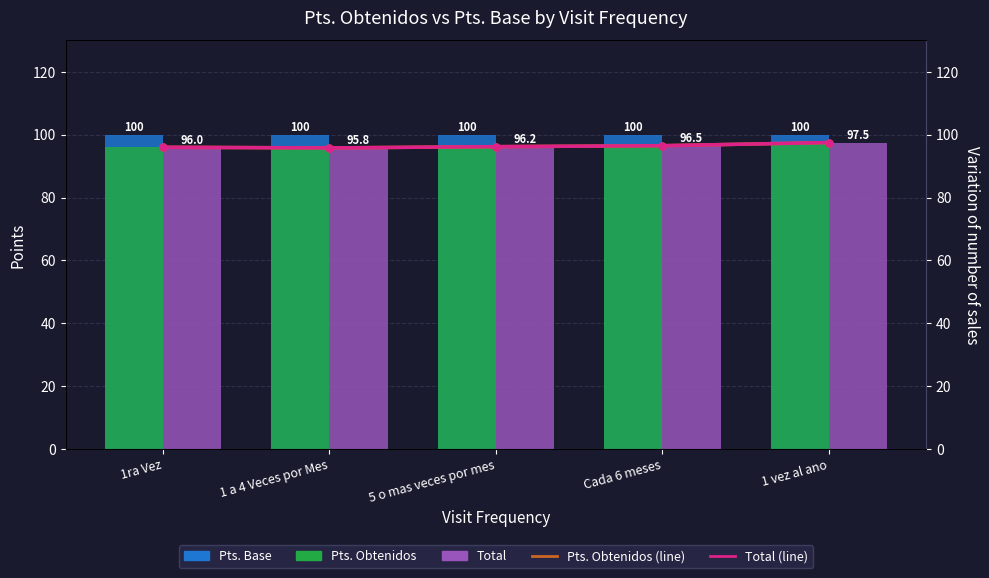

Does the chart contain stacked bars?

No